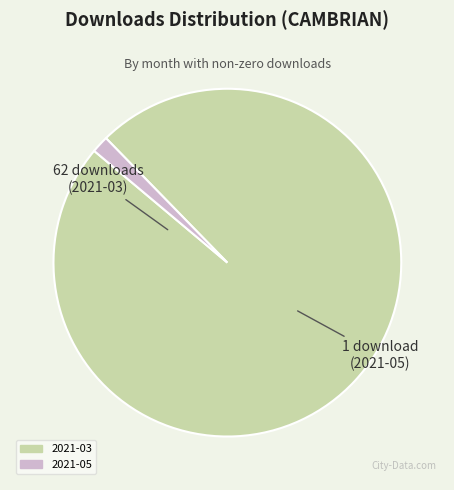

What is the ratio of the value at 2021-03 to the value at 2021-05?

62.0